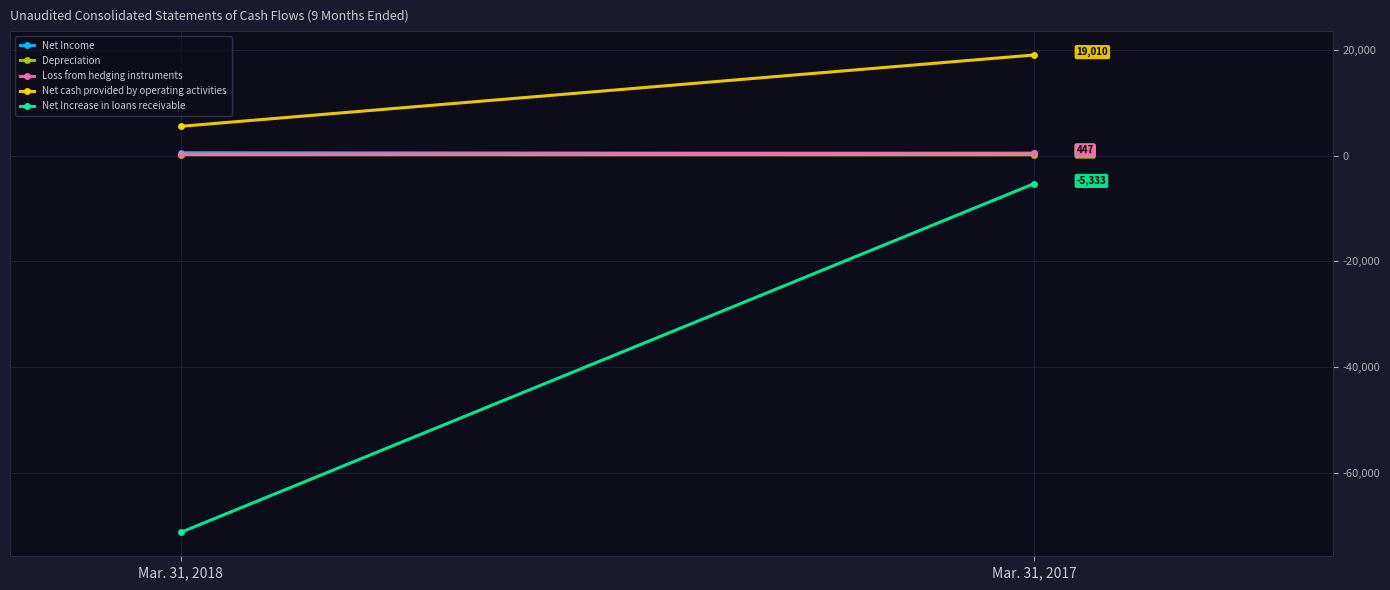

What is the sum of all Net cash provided by operating activities values?

24535